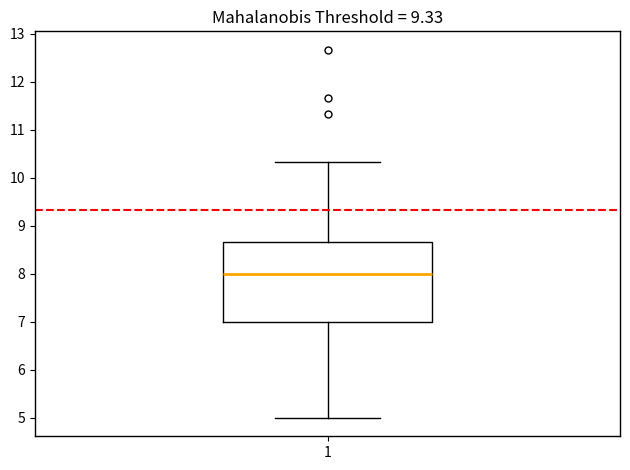

Transcribe this box plot: give where the median line is, the range the box spans, and where the two whiskers end, as read against the y-axis. The values are not printed on the chart, so give them approximately, as read against the axis.

median 8.0, box 7.0 to 8.7, whiskers 5.0 to 10.3